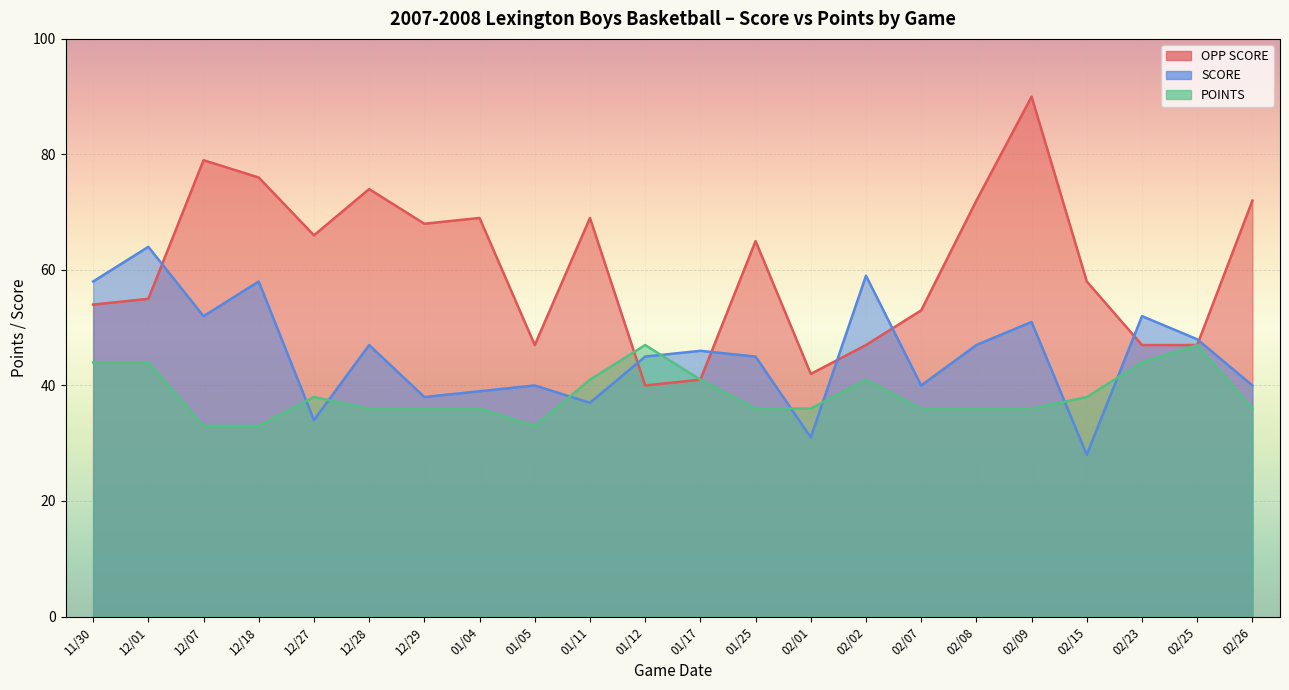

At how many categories does at least one series exceed 67?

9